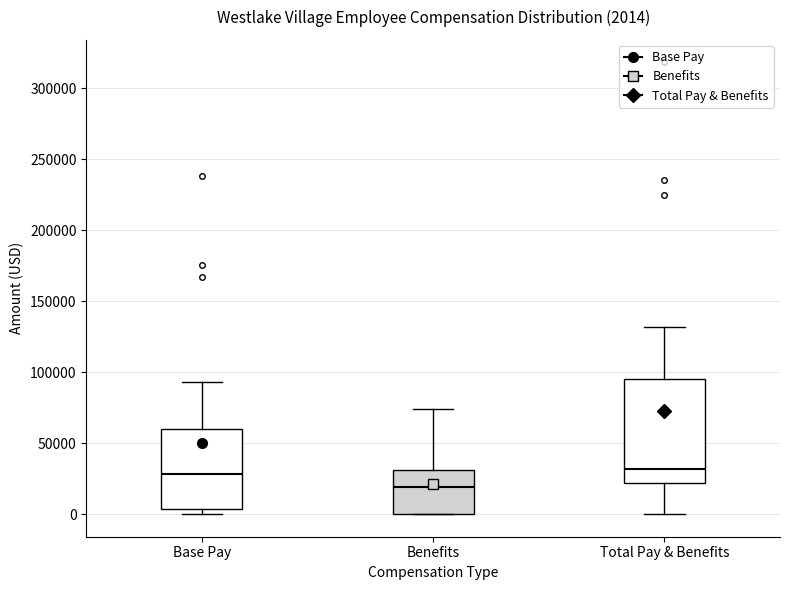

Which box is the tallest, from its lower edge to its upper edge?

Total Pay & Benefits